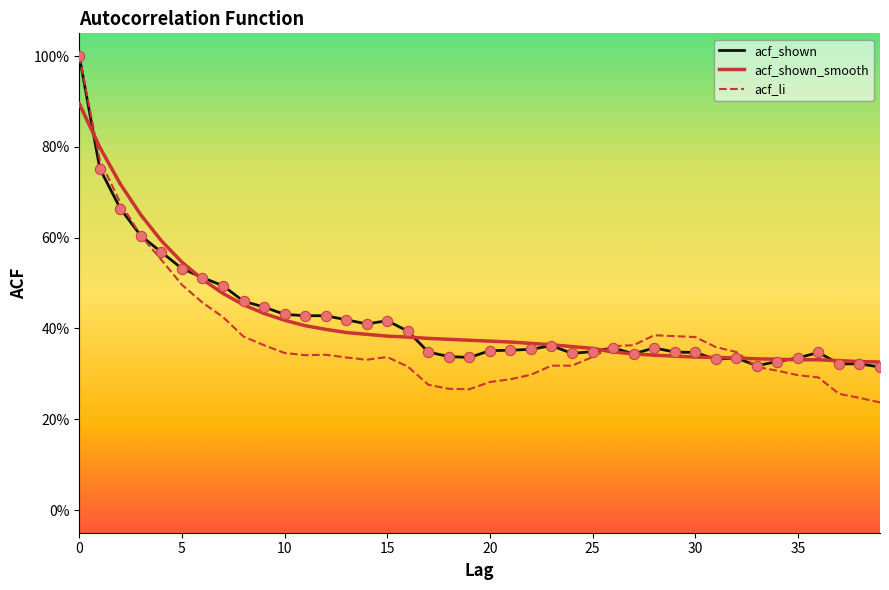

At how many categories does at least one series exceed 0?

40